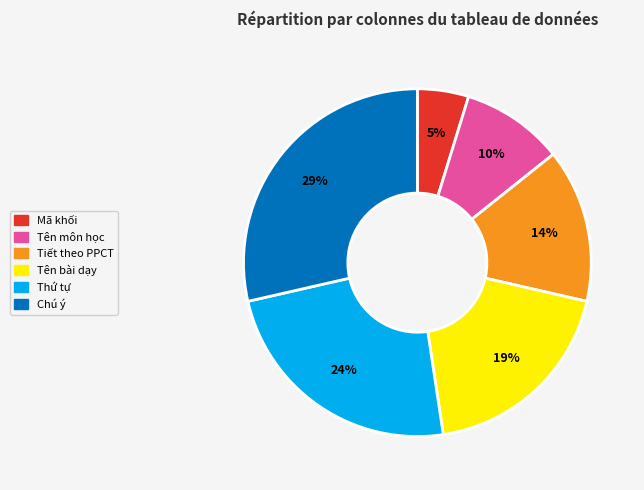

Do Tên môn học and Thứ tự together represent more than half of the pie?

No